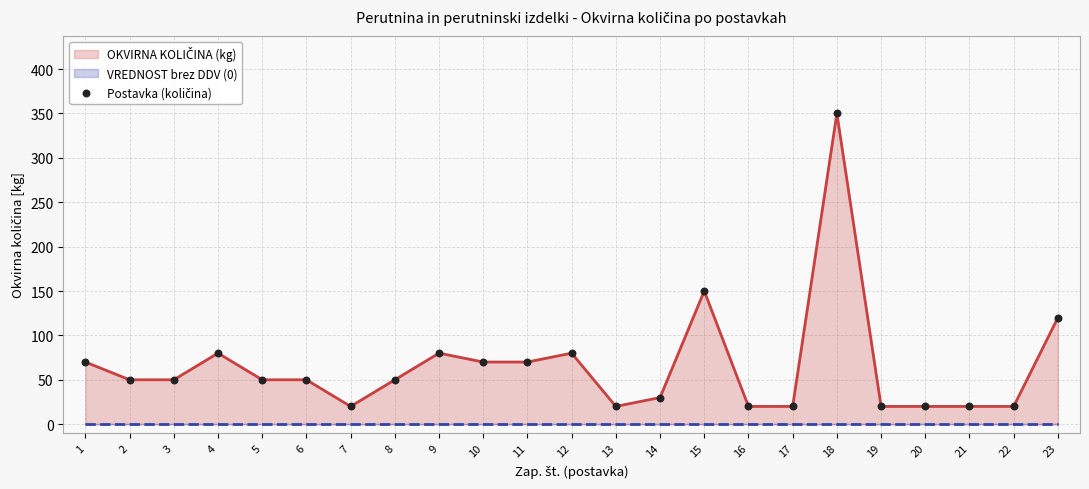

Which has a higher value, 4 or 15?

15